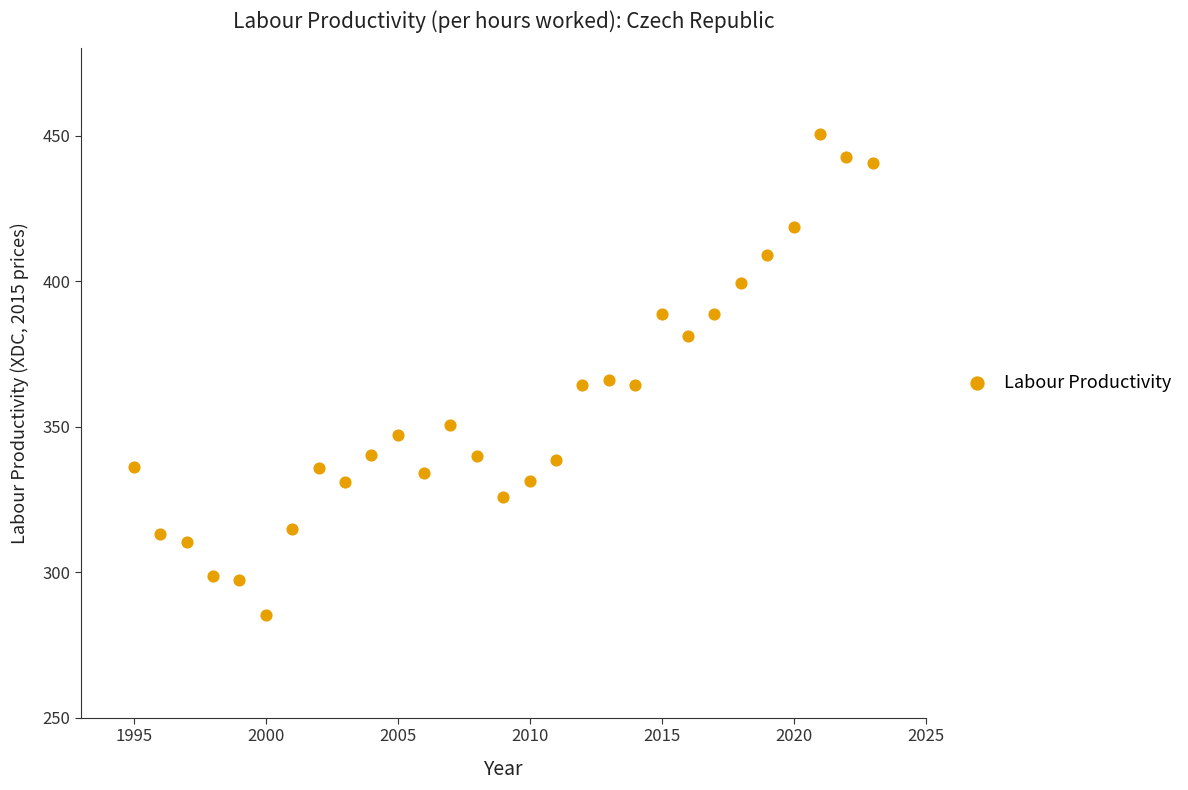

What is the range of X values (max minus min)?

28.0